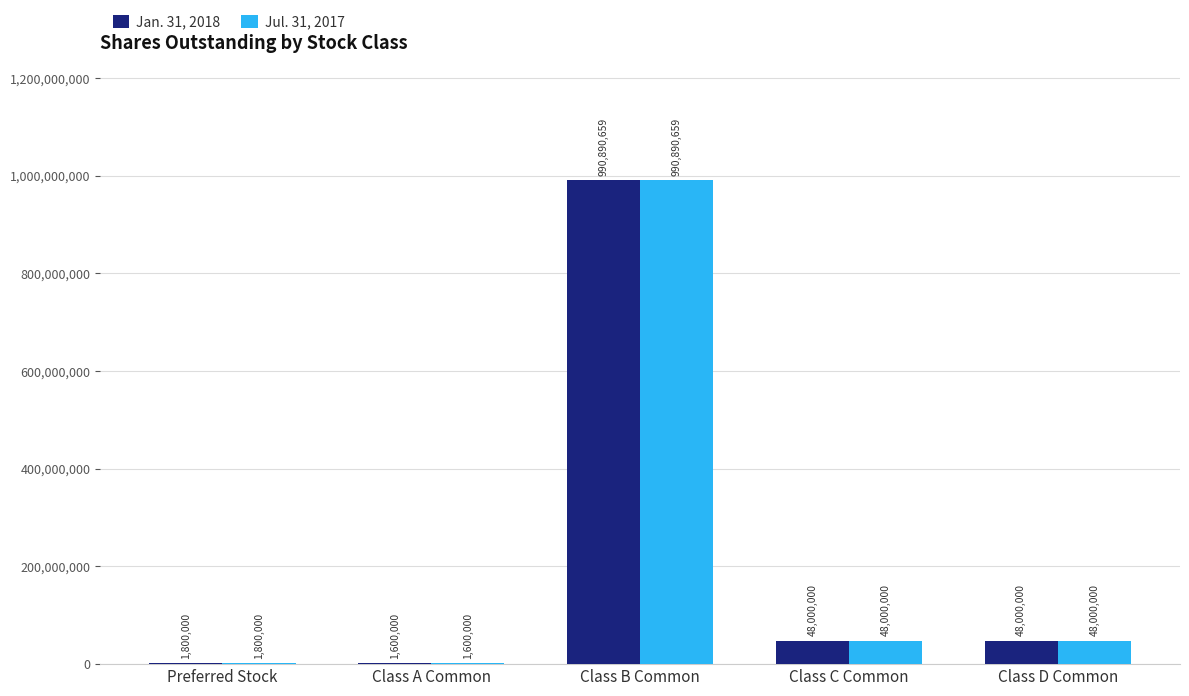

Are the bars grouped side by side (vs. stacked)?

Yes